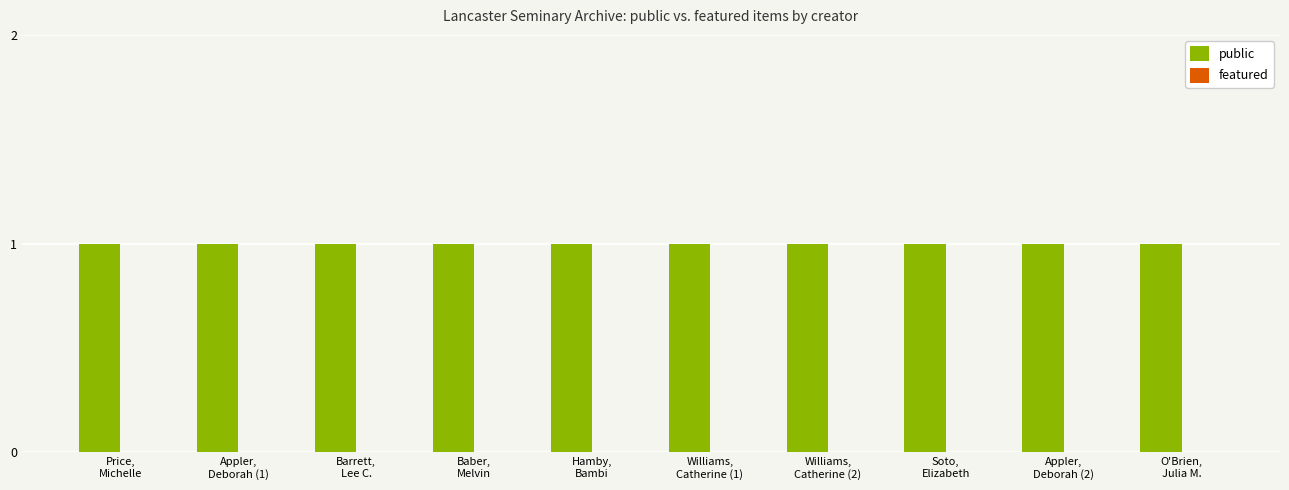

How many groups of bars are there?

10